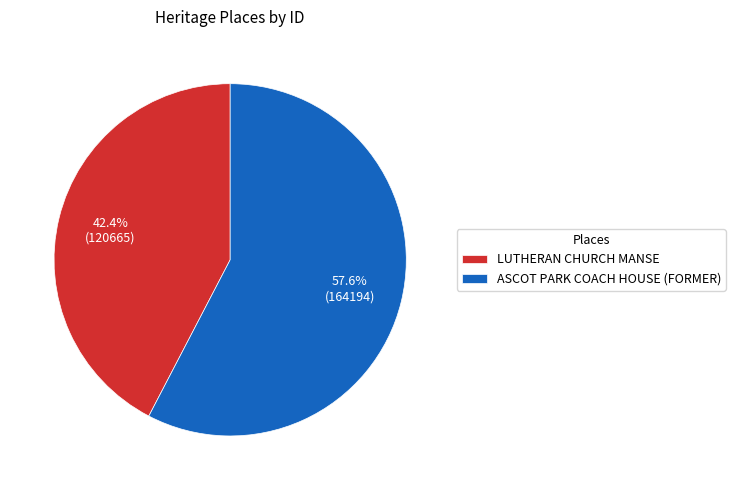

Count the number of slices in the pie.

2